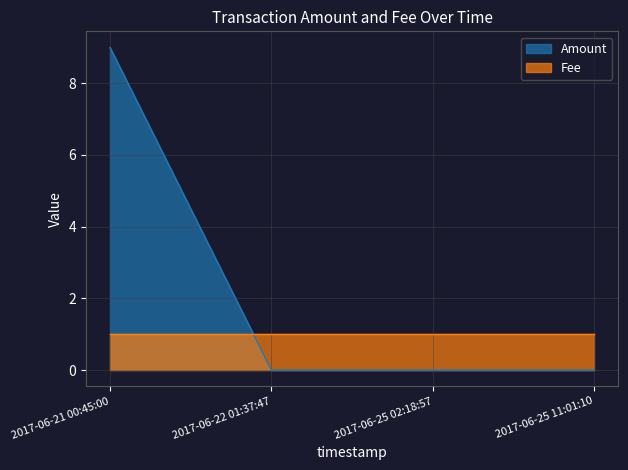

What position from the left is 2017-06-22 01:37:47?

2